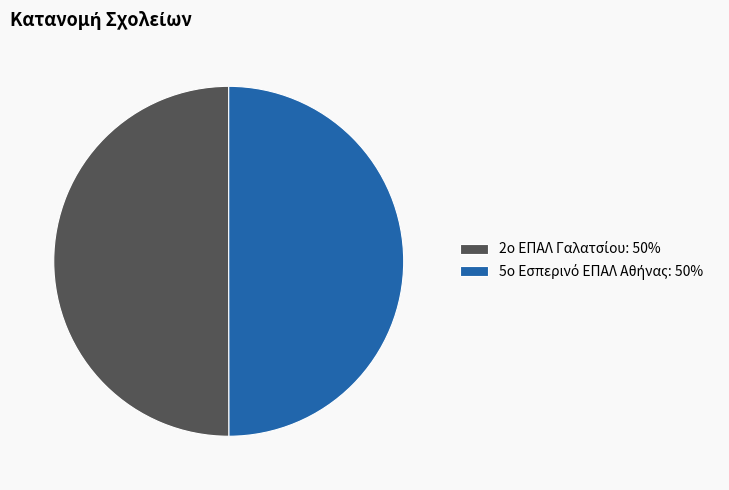

Between 2ο ΕΠΑΛ Γαλατσίου and 5ο Εσπερινό ΕΠΑΛ Αθήνας, which is larger?

2ο ΕΠΑΛ Γαλατσίου